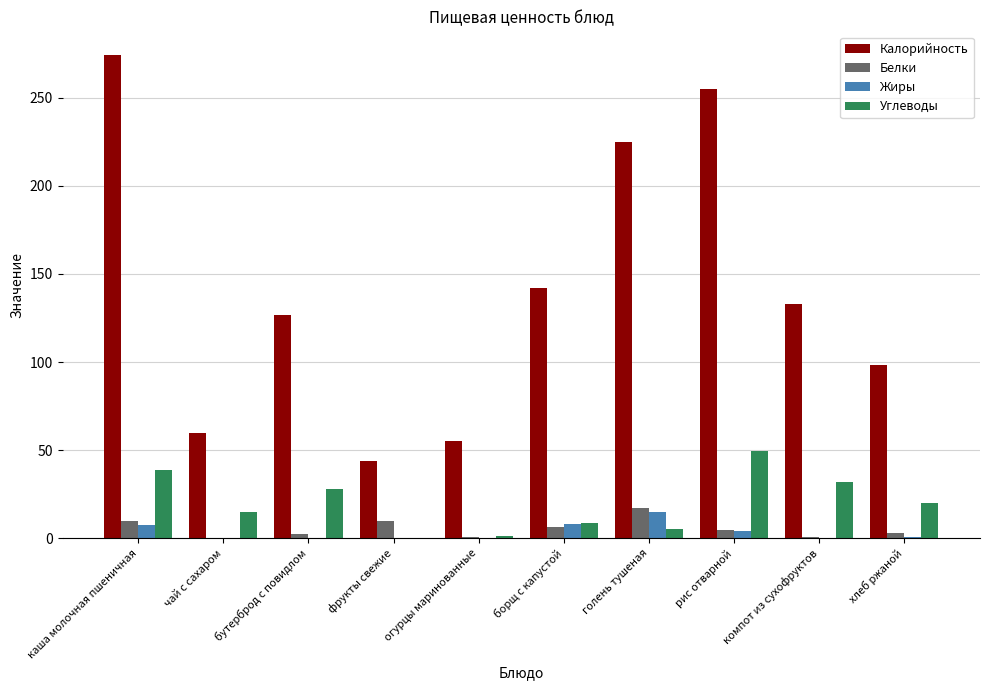

Is the value of Жиры at голень тушеная greater than the value of Углеводы at фрукты свежие?

Yes